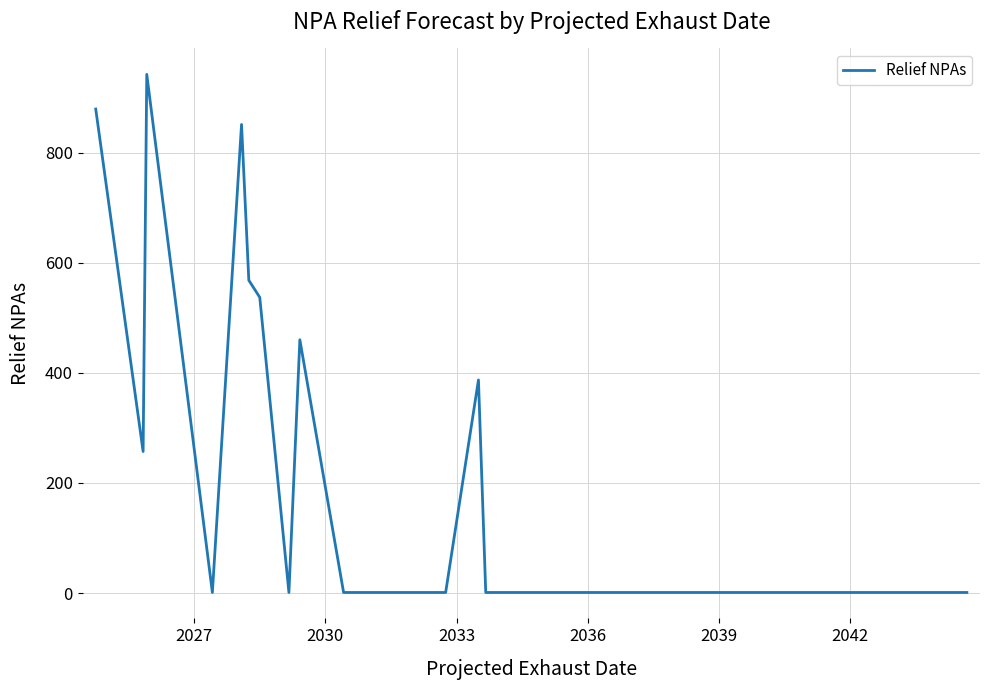

What is the difference between the maximum and minimum values?

941